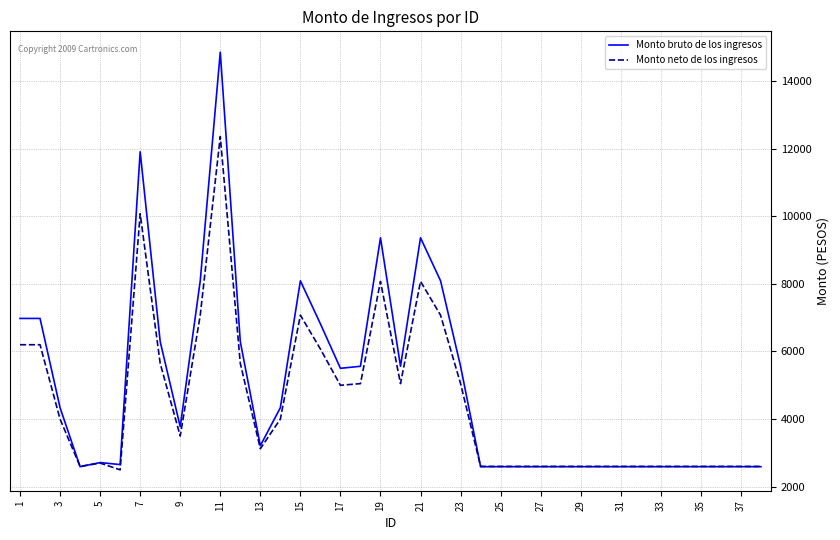

What is the greatest value displayed?

14850.0